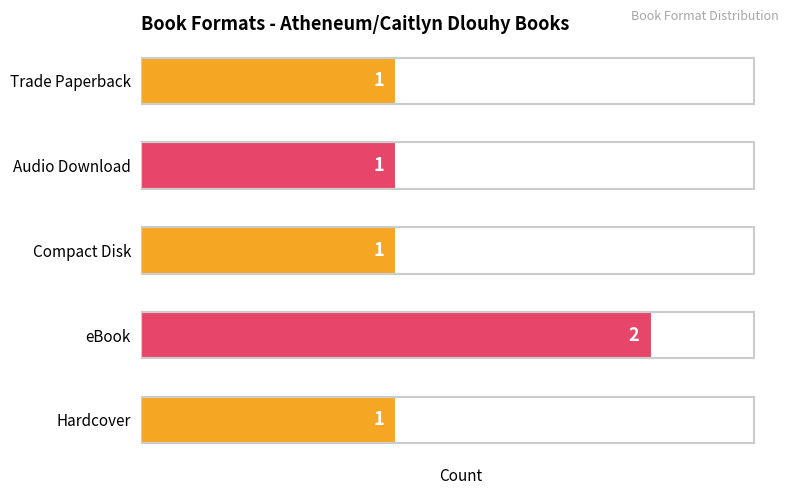

What is the sum of all values?

6